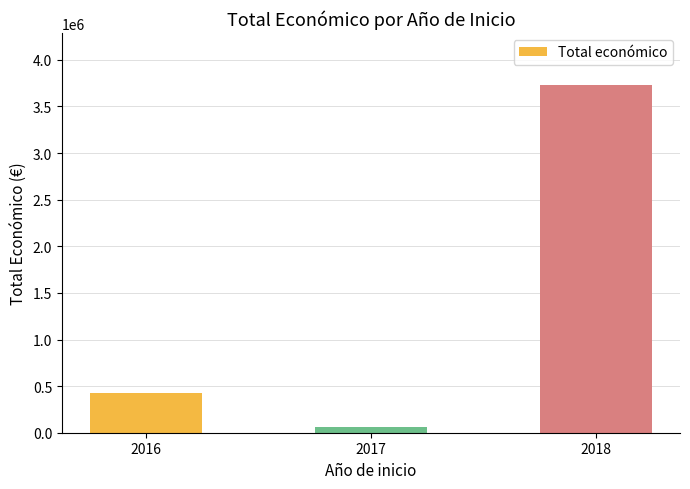

Where is the data nearest to the value 1895999?

2016